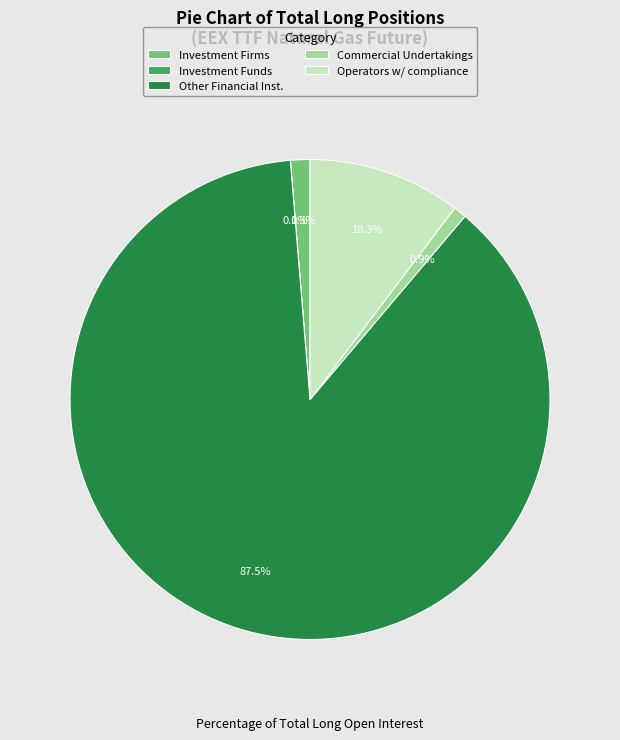

Rank the categories by value from lowest to highest.

Investment Funds (Long), Commercial Undertakings (Long), Investment Firms or credit institutions (Long), Operators with compliance obligations (Long), Other Financial Institutions (Long)